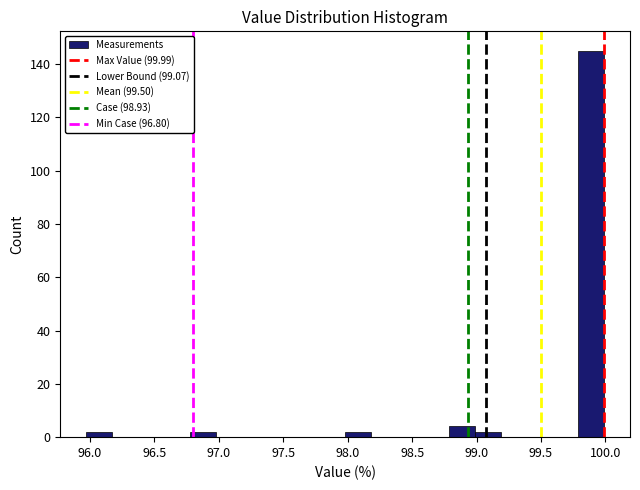

Reading left to right, transcribe this chart: for each bar, give the range it covers on the x-axis and its height. Neither the bar edges nor the heights are printed on the chart, so give them approximately, as read against the axes.

95.95 to 96.15: 2
96.15 to 96.35: 0
96.35 to 96.55: 0
96.55 to 96.75: 0
96.75 to 97.00: 2
97.00 to 97.20: 0
97.20 to 97.40: 0
97.40 to 97.60: 0
97.60 to 97.80: 0
97.80 to 98.00: 0
98.00 to 98.20: 2
98.20 to 98.40: 0
98.40 to 98.60: 0
98.60 to 98.80: 0
98.80 to 99.00: 4
99.00 to 99.20: 2
99.20 to 99.40: 0
99.40 to 99.60: 0
99.60 to 99.80: 0
99.80 to 100.00: 146